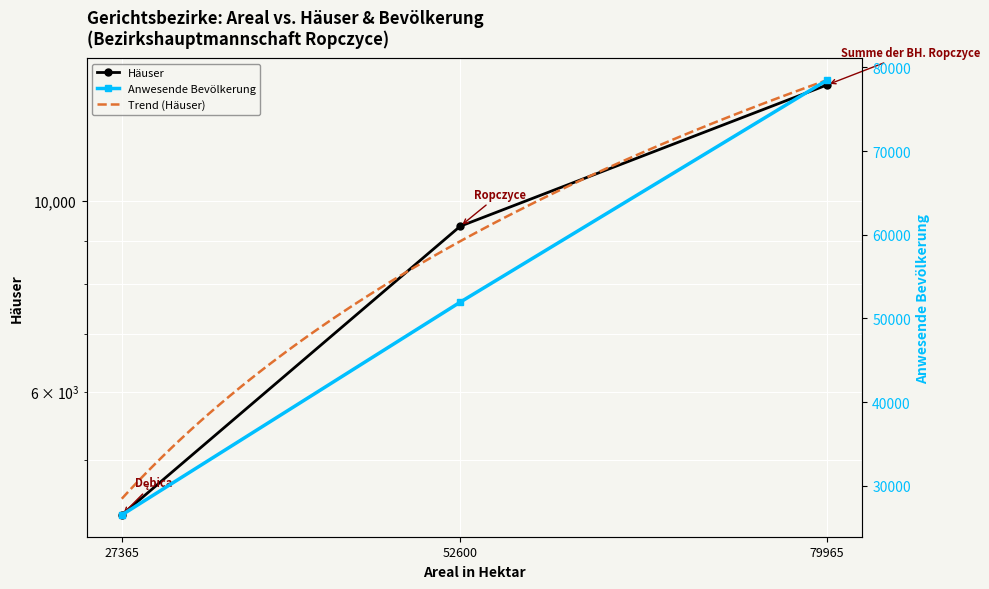

How many values in the Häuser series exceed 9351?

1